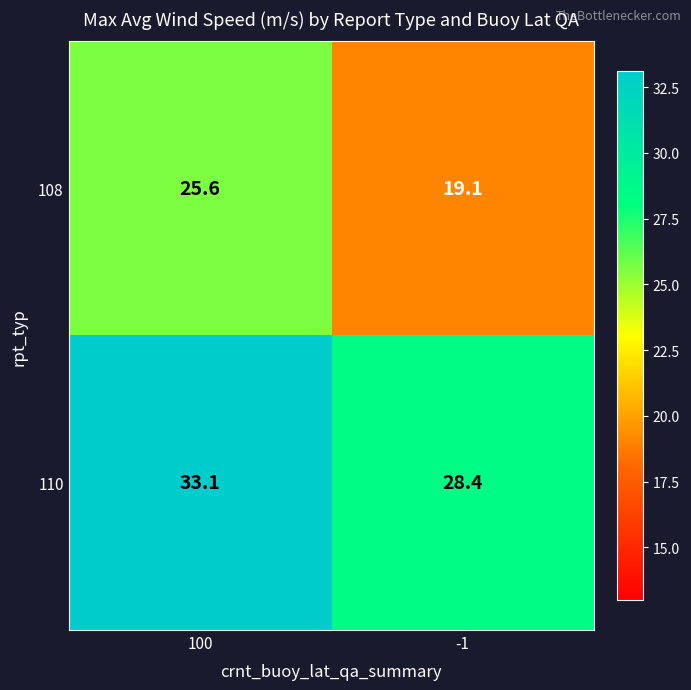

What is the sum of the 108 values at -1 and 100?

44.7